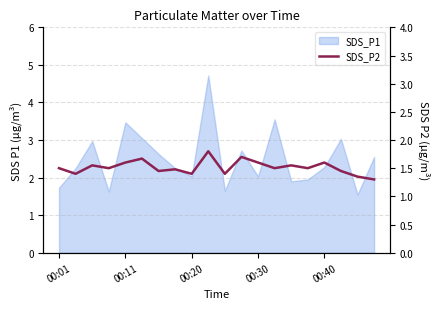

Which has a higher value, 5 or 9?

9